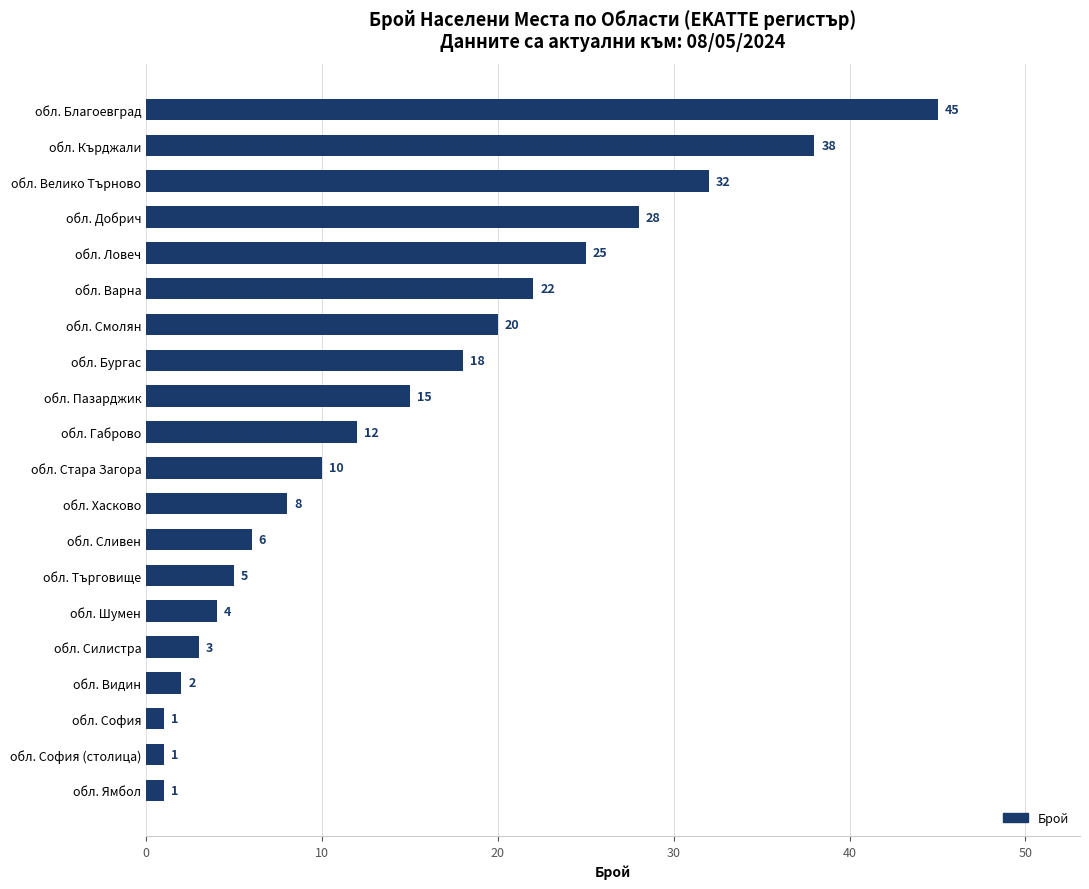

Reading top to bottom, list all the values displayed in this chart.

обл. Благоевград=45	обл. Кърджали=38	обл. Велико Търново=32	обл. Добрич=28	обл. Ловеч=25	обл. Варна=22	обл. Смолян=20	обл. Бургас=18	обл. Пазарджик=15	обл. Габрово=12	обл. Стара Загора=10	обл. Хасково=8	обл. Сливен=6	обл. Търговище=5	обл. Шумен=4	обл. Силистра=3	обл. Видин=2	обл. София=1	обл. София (столица)=1	обл. Ямбол=1